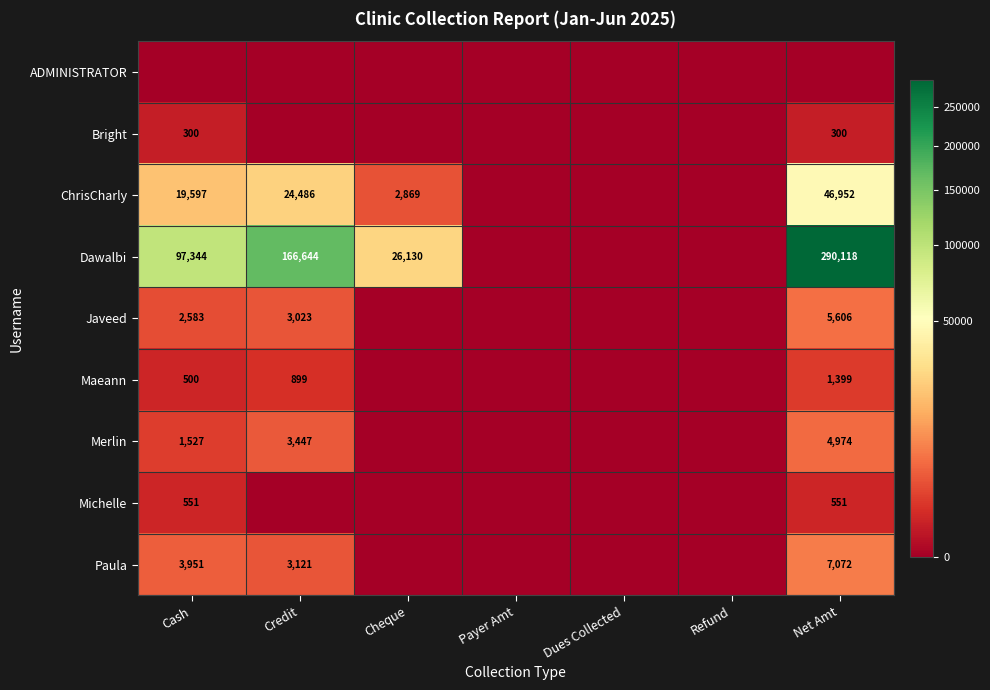

True or false: Dawalbi has a value of 166644.4 at Credit.

True